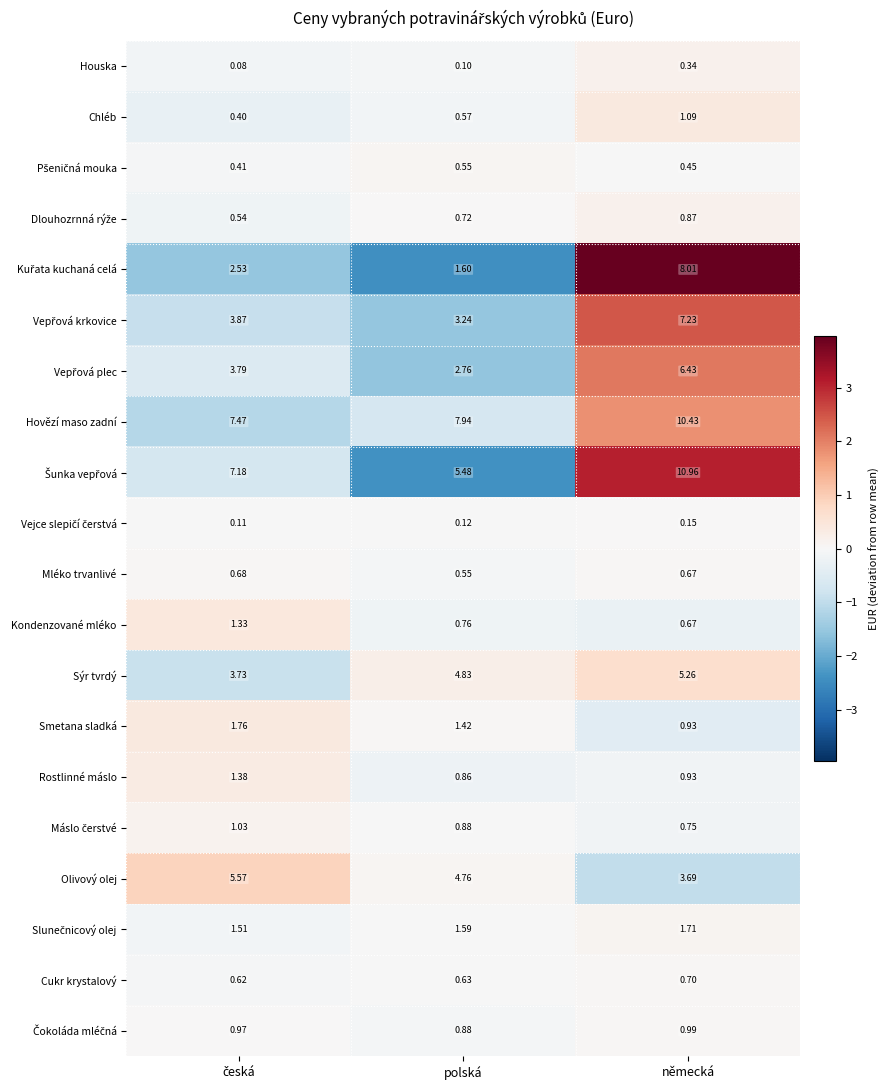

At which category does the chart reach its peak across all series?

německá